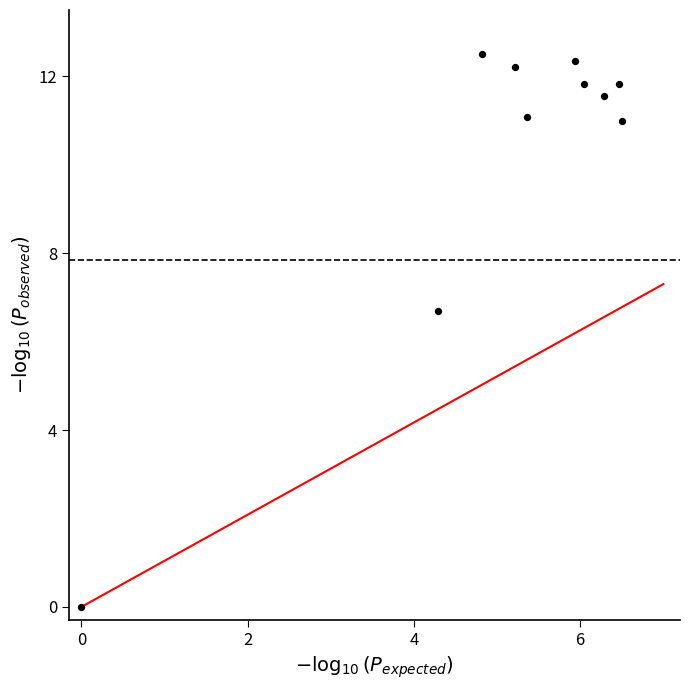

What is the average X value?

5.1